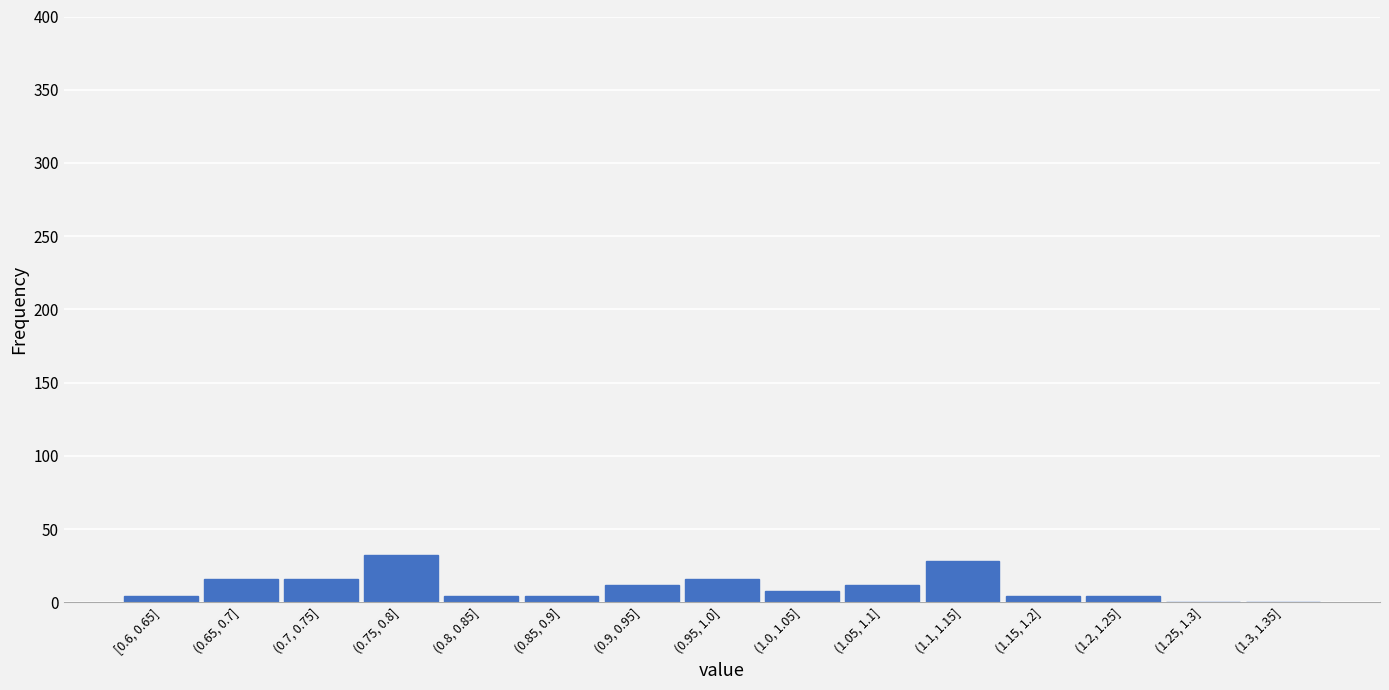

Reading left to right, extract all data points from this chart.

[0.6, 0.65]=4	(0.65, 0.7]=16	(0.7, 0.75]=16	(0.75, 0.8]=32	(0.8, 0.85]=4	(0.85, 0.9]=4	(0.9, 0.95]=12	(0.95, 1.0]=16	(1.0, 1.05]=8	(1.05, 1.1]=12	(1.1, 1.15]=28	(1.15, 1.2]=4	(1.2, 1.25]=4	(1.25, 1.3]=0	(1.3, 1.35]=0